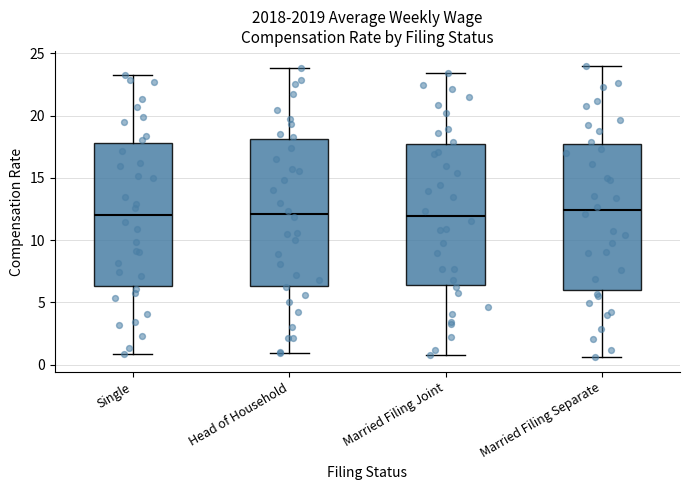

Reading left to right, read every box against the y-axis: the position of its median line, the range the box covers, and the ends of its whiskers. The values are not printed on the chart, so give them approximately, as read against the axis.

Single: median 12.0, box 6.5 to 18.0, whiskers 1.0 to 23.0
Head of Household: median 12.0, box 6.5 to 18.0, whiskers 1.0 to 24.0
Married Filing Joint: median 12.0, box 6.5 to 17.5, whiskers 1.0 to 23.5
Married Filing Separate: median 12.5, box 6.0 to 17.5, whiskers 0.5 to 24.0